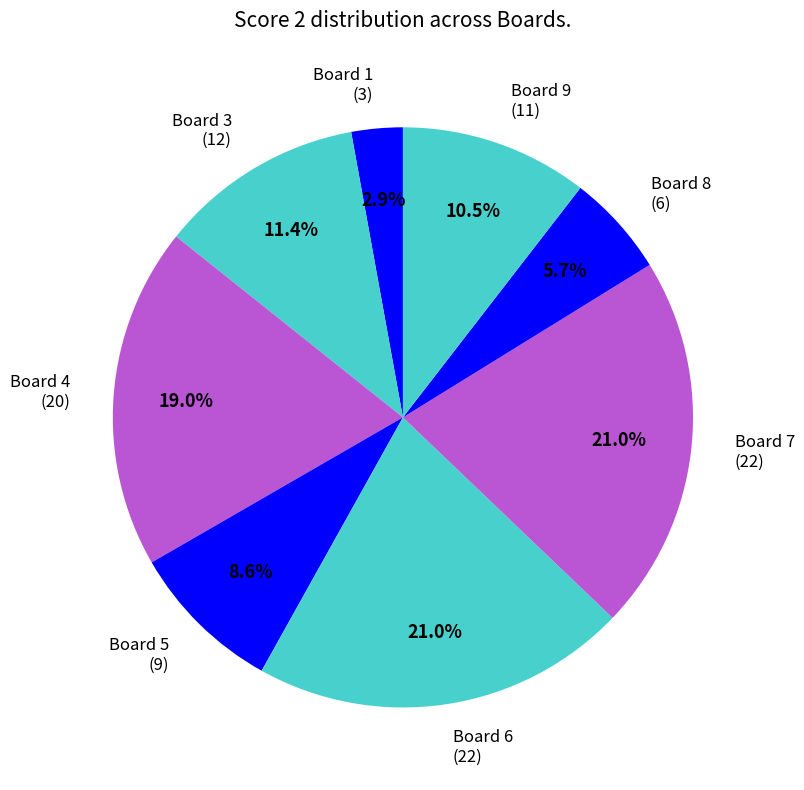

What is the ratio of the value at Board 7 (22) to the value at Board 8 (6)?

3.7